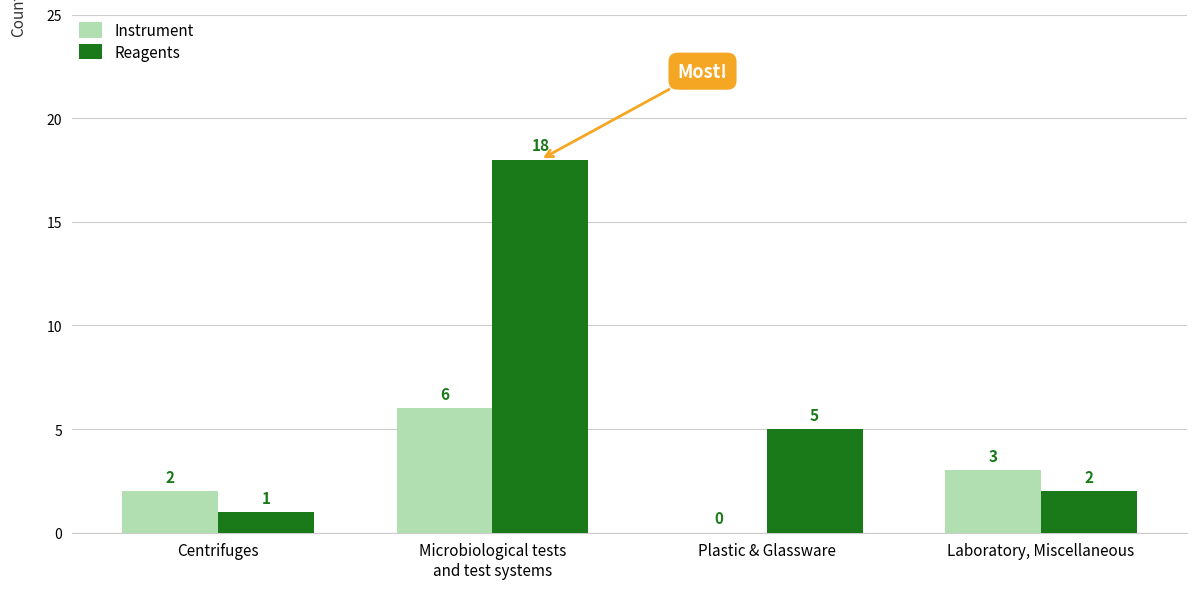

What value does the Instrument series have at Laboratory, Miscellaneous?

3